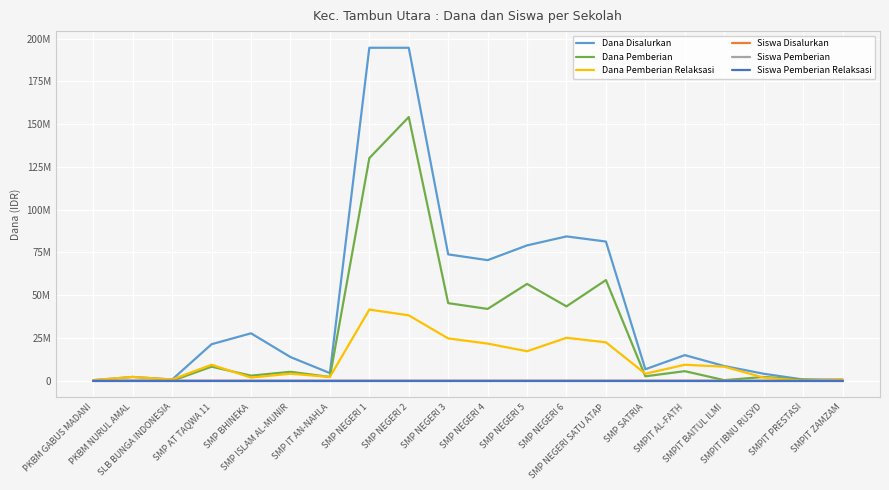

What are all the series names shown in the legend?

Dana Disalurkan, Dana Pemberian, Dana Pemberian Relaksasi, Siswa Disalurkan, Siswa Pemberian, Siswa Pemberian Relaksasi